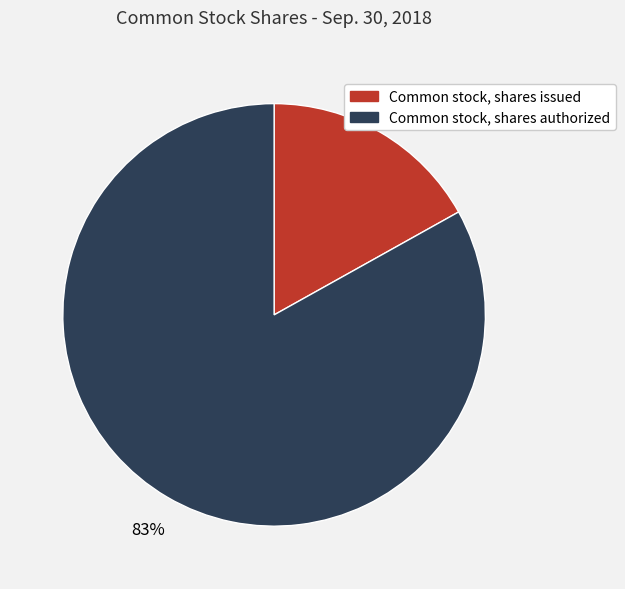

Count the number of slices in the pie.

2